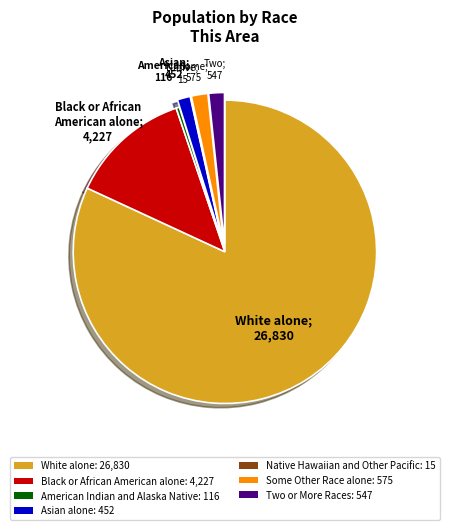

Do White alone: 26,830 and Two or More Races: 547 together represent more than half of the pie?

Yes